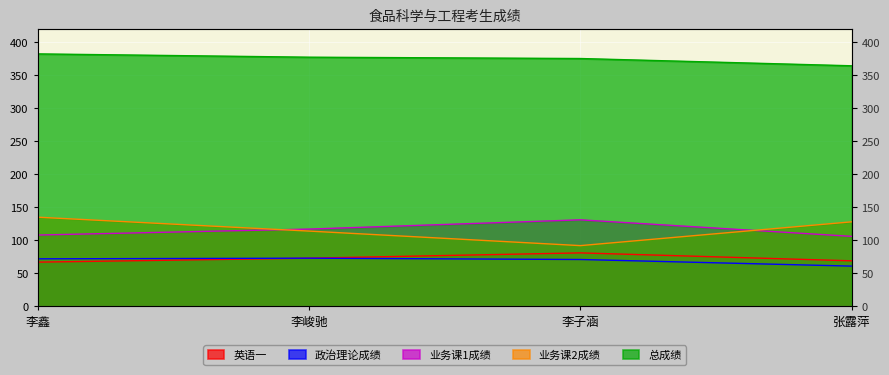

At how many categories does at least one series exceed 197?

4